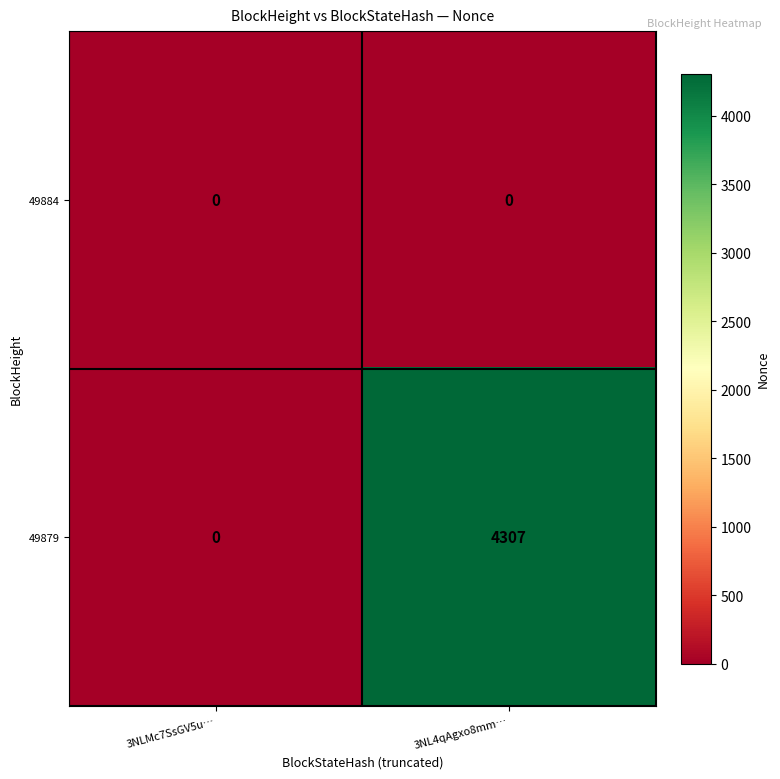

Count the number of data series in this chart.

2